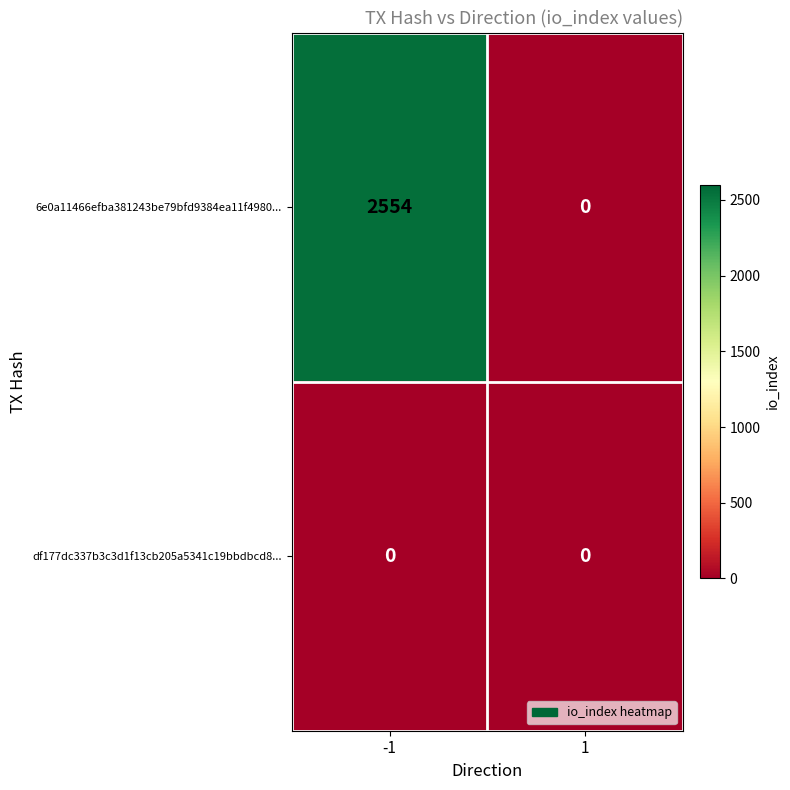

At which category is the sum across all series the highest?

-1